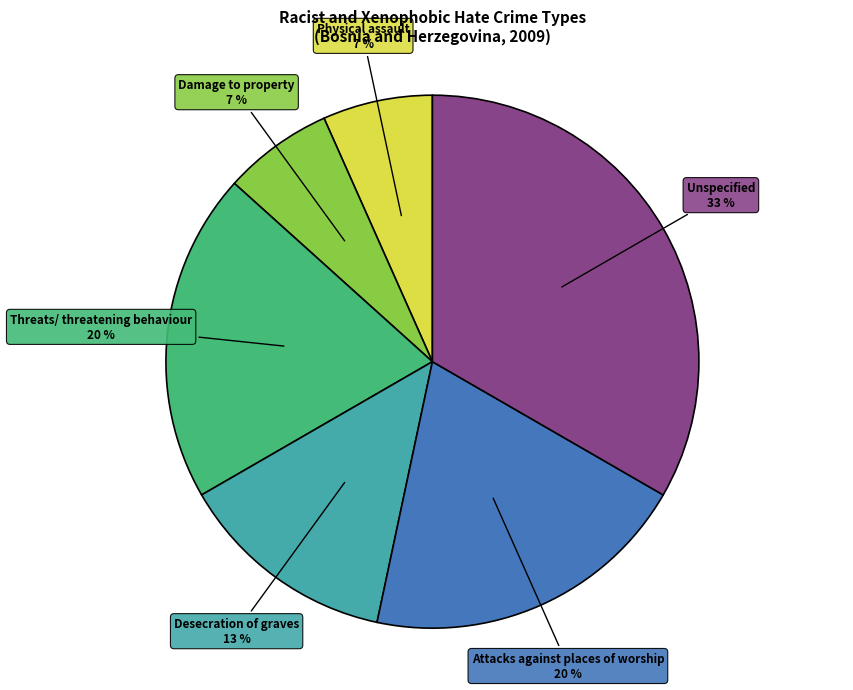

To the nearest percent, what is the average slice percentage?

17%